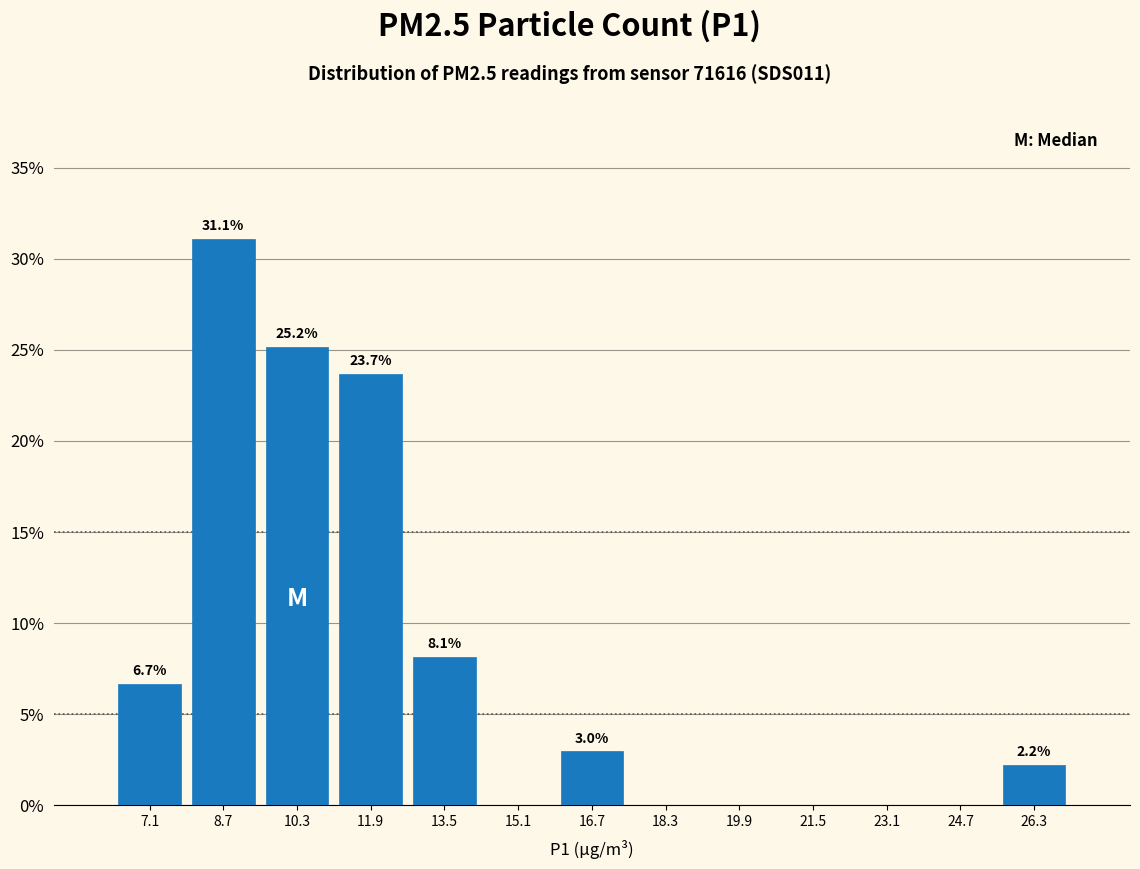

Which range on the x-axis has the tallest bar?

7.8 to 9.4